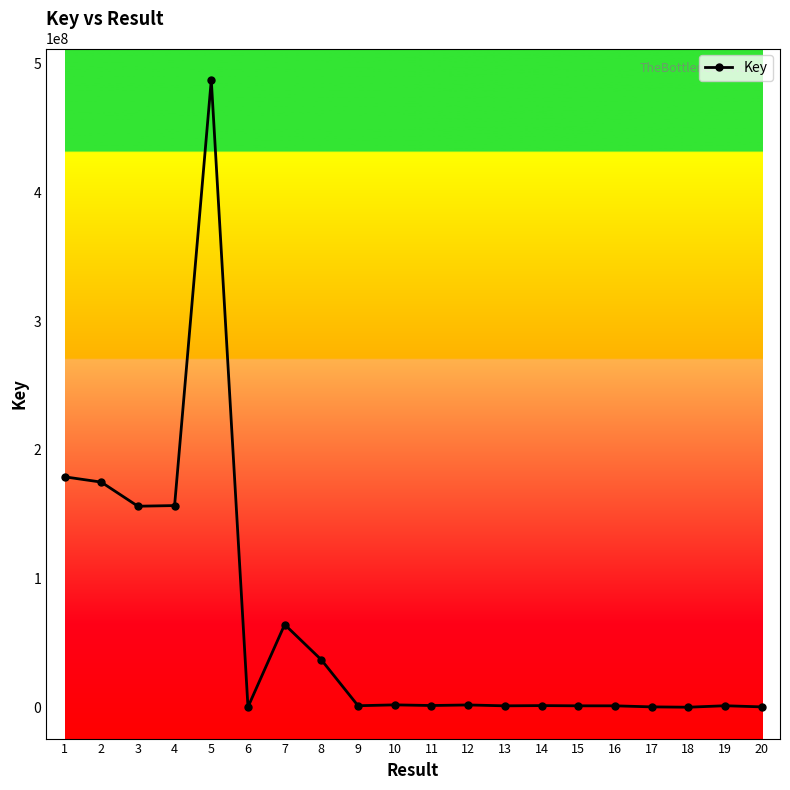

What is the difference between the second highest and minimum values?

179102744